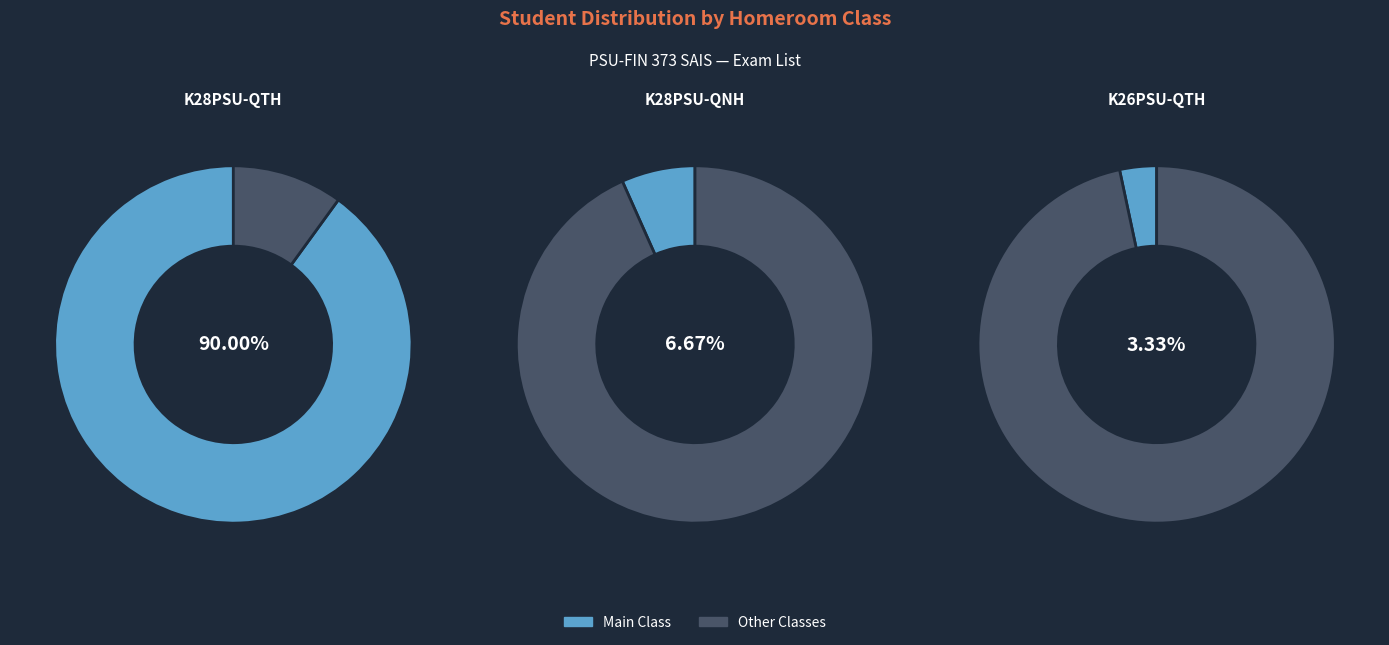

Rank the categories by value from lowest to highest.

K26PSU-QTH, K28PSU-QNH, K28PSU-QTH